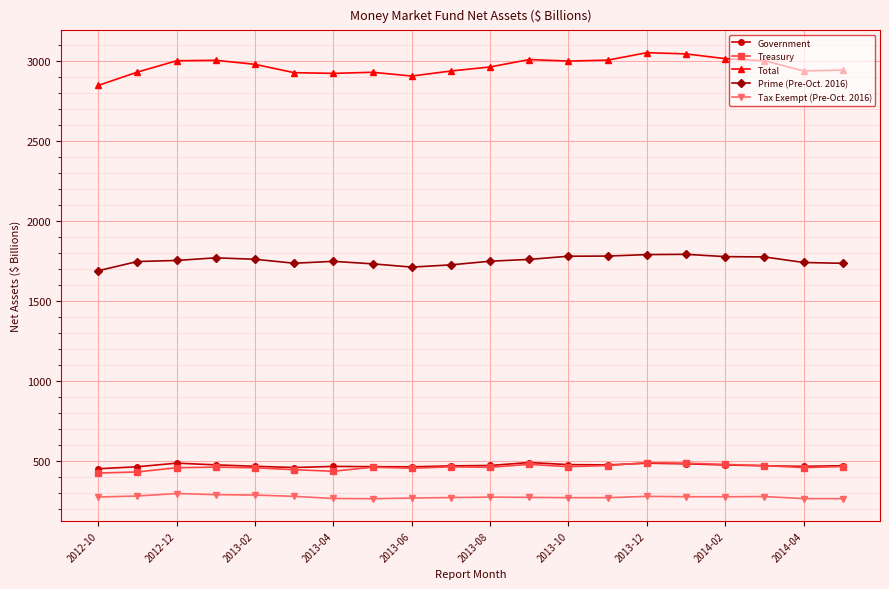

What is the minimum value shown in the chart?

266.7